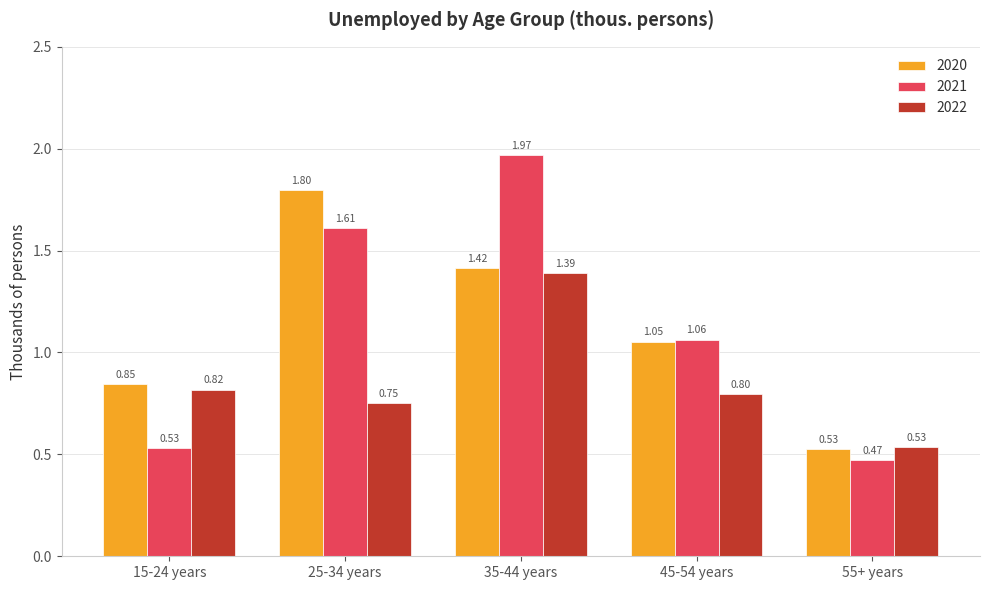

What is the label of the 2nd bar from the right?

45-54 years